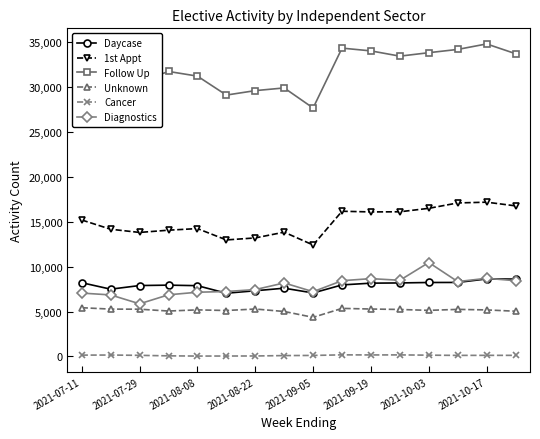

List the series in order of their peak value, highest first.

Follow Up, 1st Appt, Diagnostics, Daycase, Unknown, Cancer